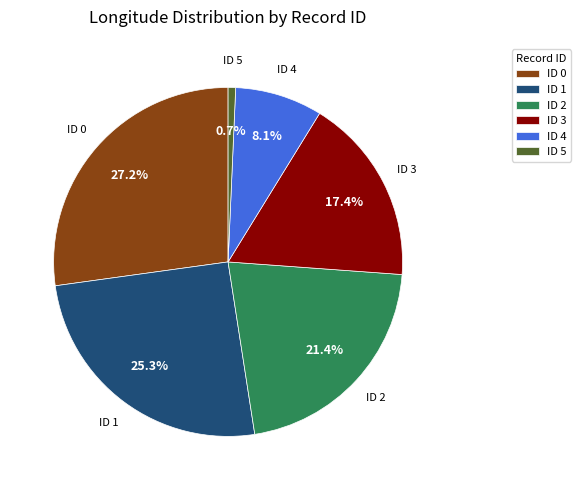

What percentage do ID 0 and ID 2 together represent?

48.6%